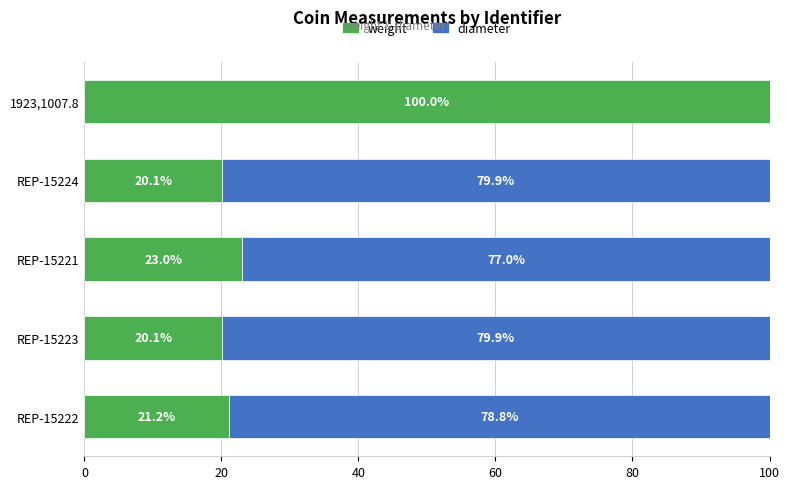

The value of weight at REP-15222 is 31.8. True or false?

False